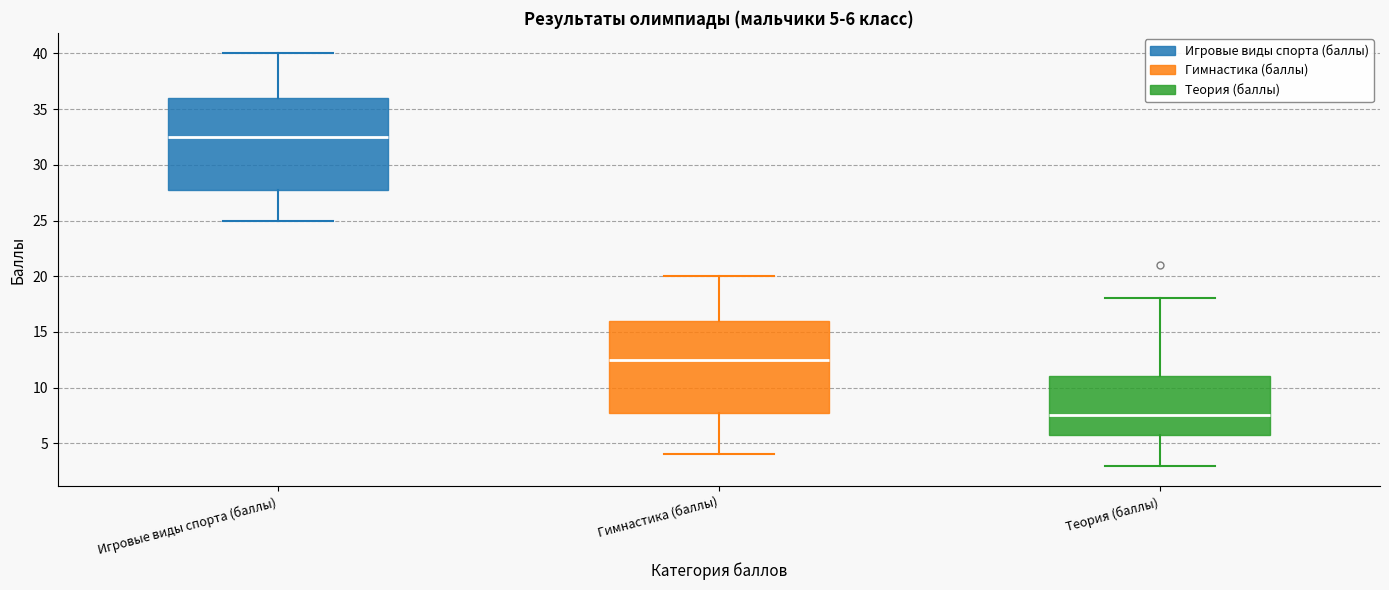

Which box has the lowest median line?

Теория (баллы)